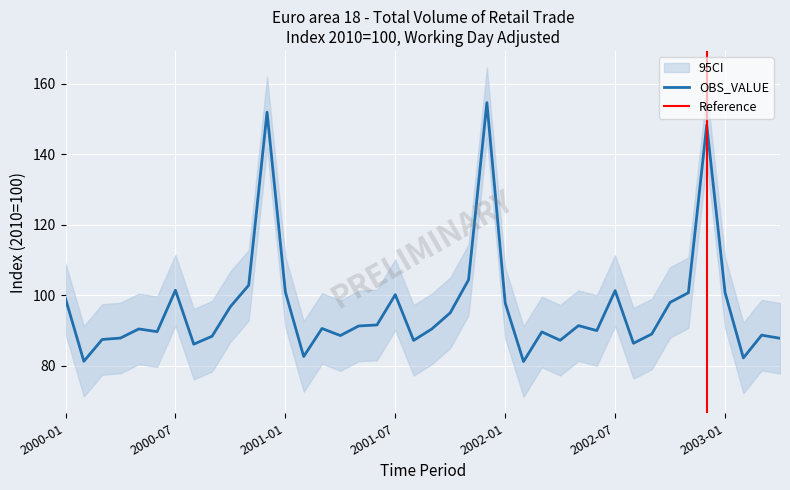

What is the sum of the OBS_VALUE values at 2002-01 and 2000-11?

200.7